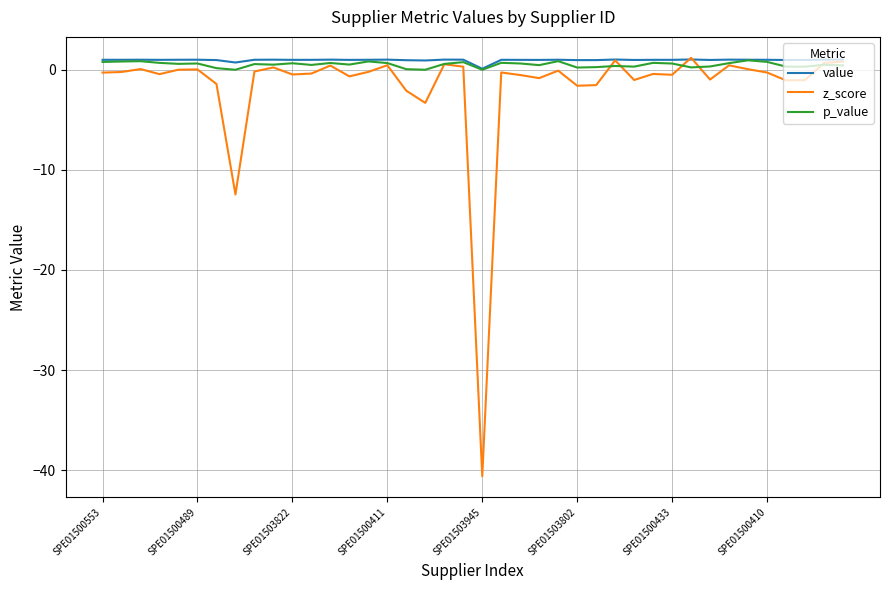

What is the smallest value displayed?

-40.6